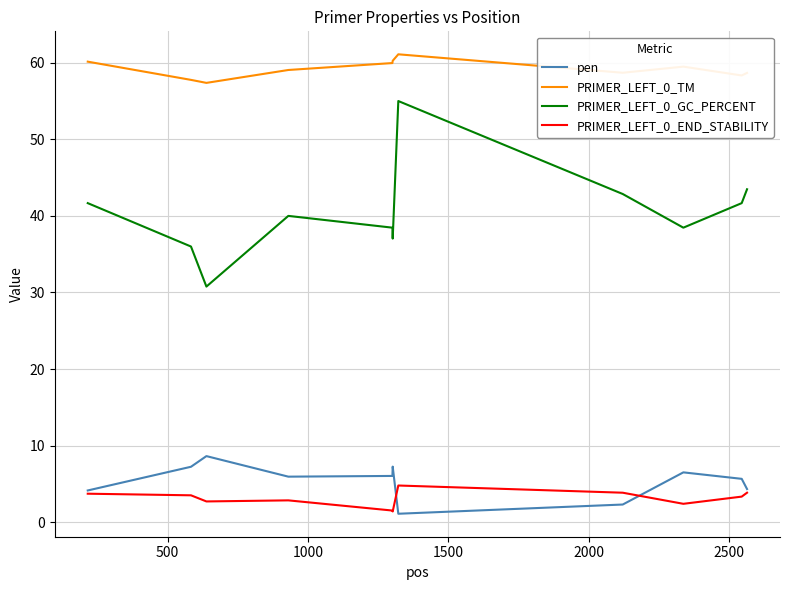

Which series has the largest total across all categories?

PRIMER_LEFT_0_TM